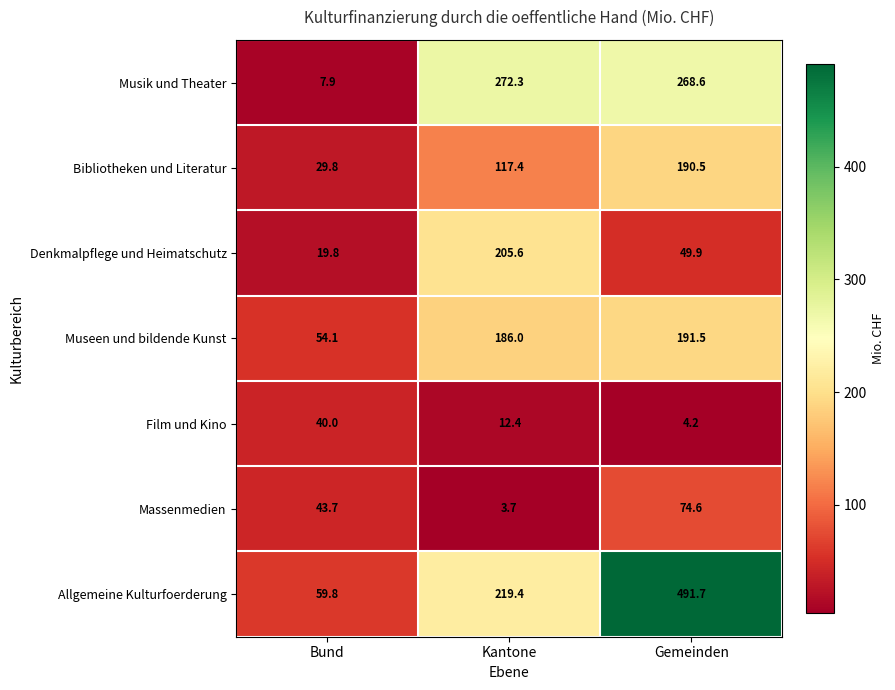

Rank the series by their maximum value, from highest to lowest.

Allgemeine Kulturfoerderung, Musik und Theater, Denkmalpflege und Heimatschutz, Museen und bildende Kunst, Bibliotheken und Literatur, Massenmedien, Film und Kino